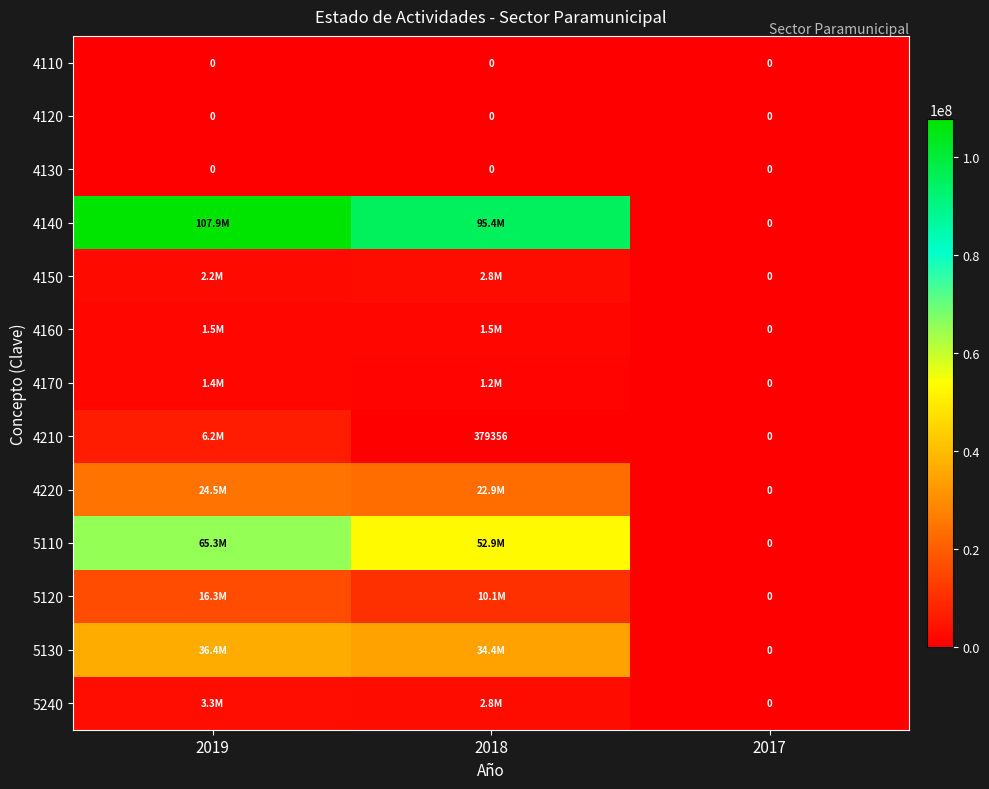

At which label is 5240 closest to 1628936?

2018